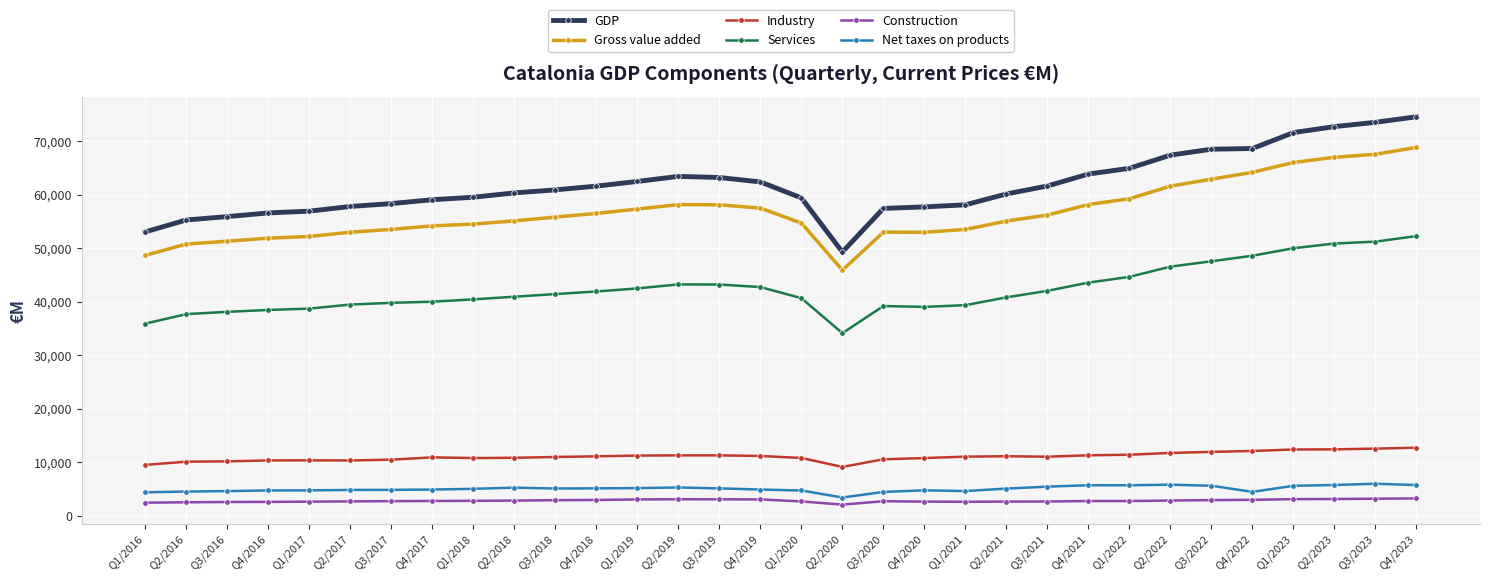

What is the value of the Services point at the 15th from the left?

43221